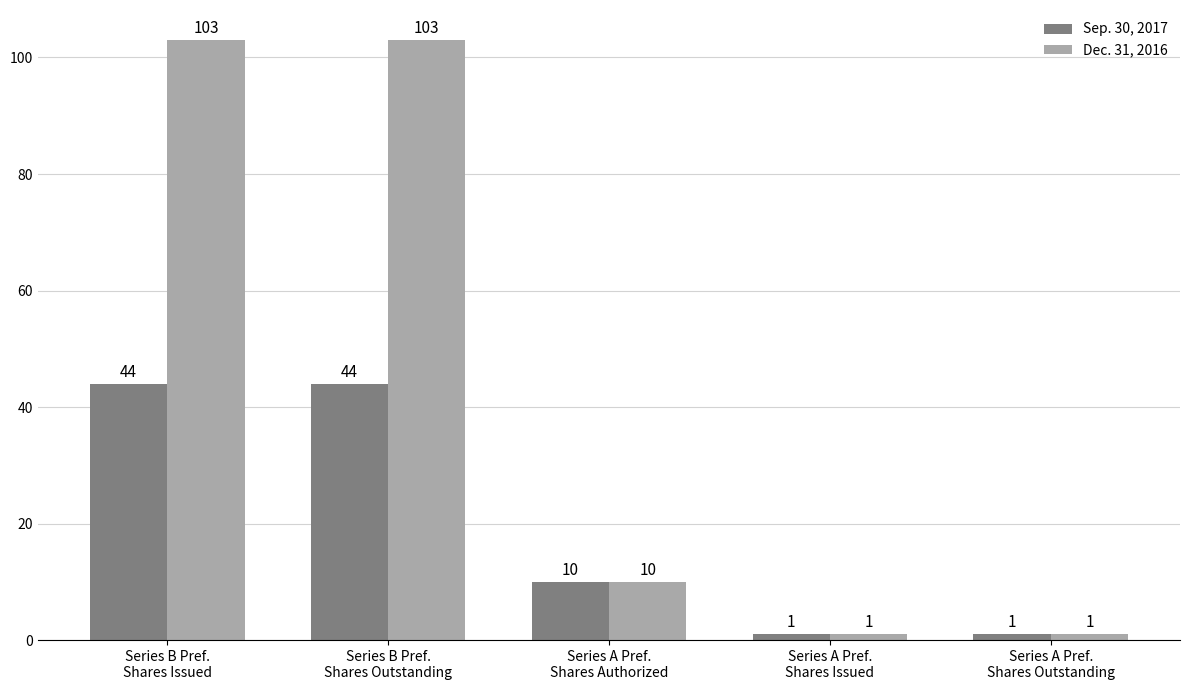

Rank the series by their average value, from lowest to highest.

Sep. 30, 2017, Dec. 31, 2016